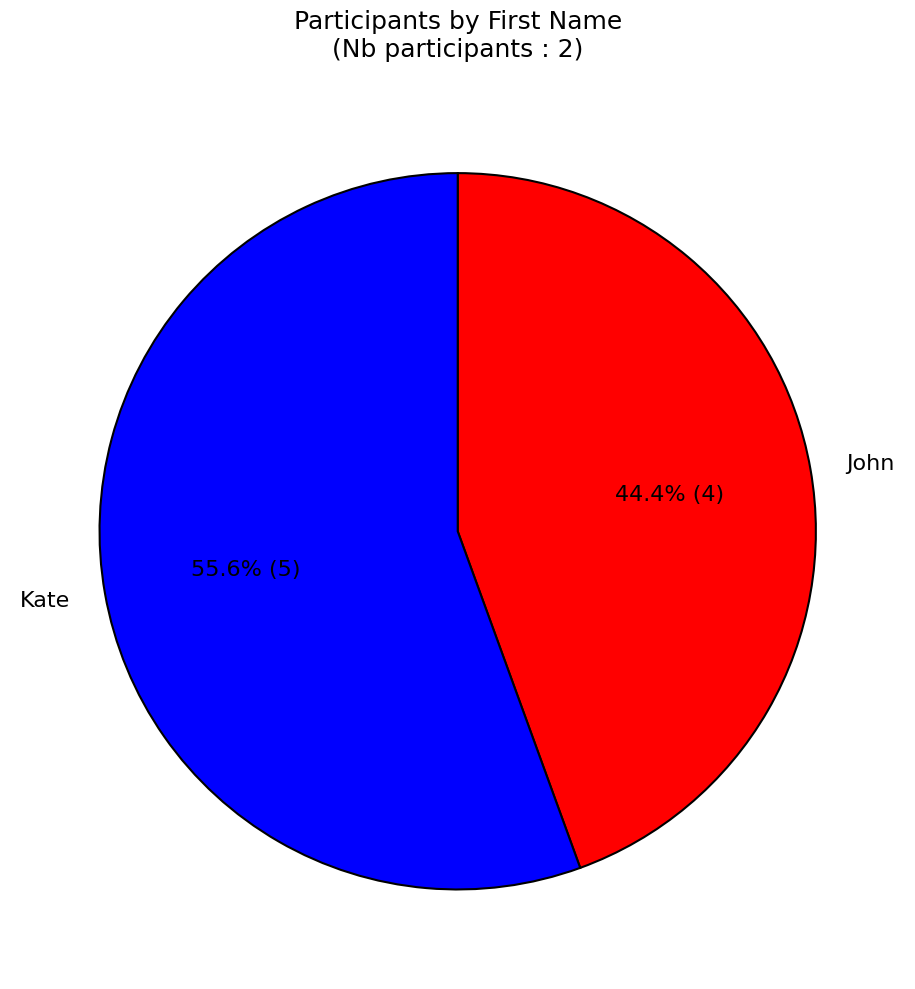

True or false: Kate accounts for 64% of the total.

False